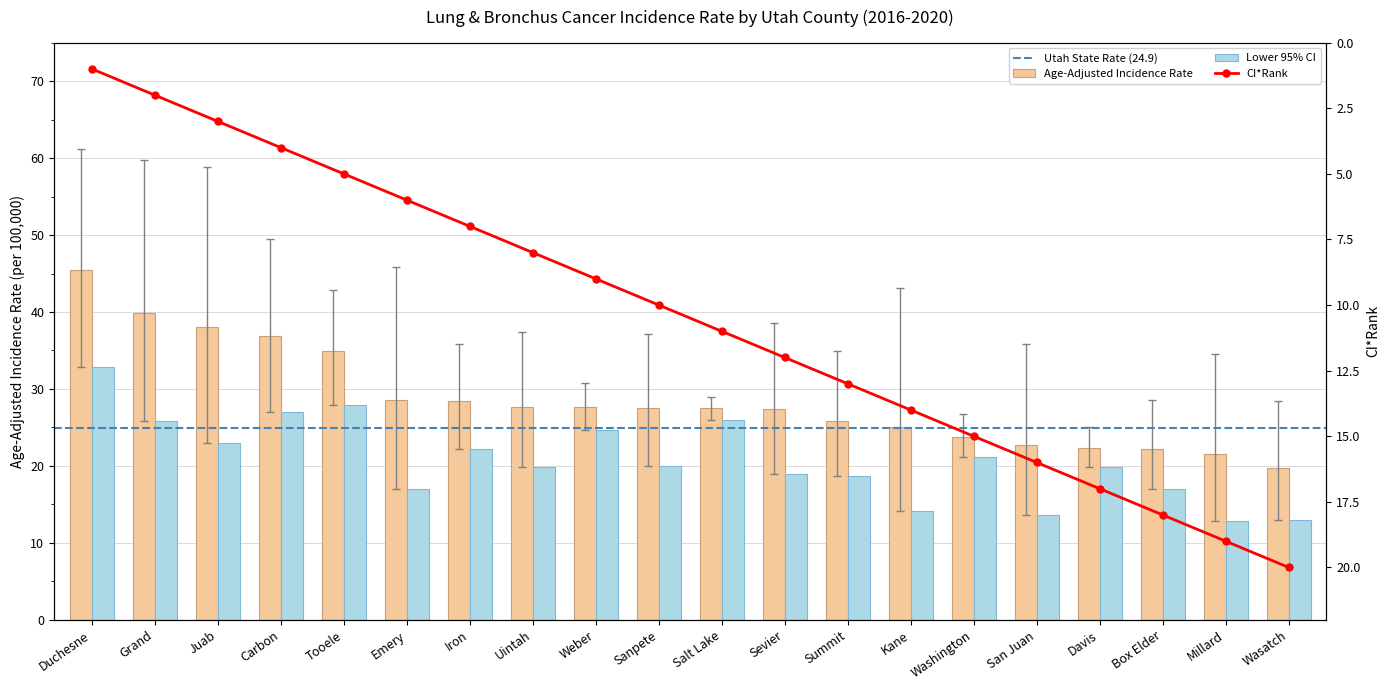

What value does the Age-Adjusted Incidence Rate series have at Salt Lake?

27.5